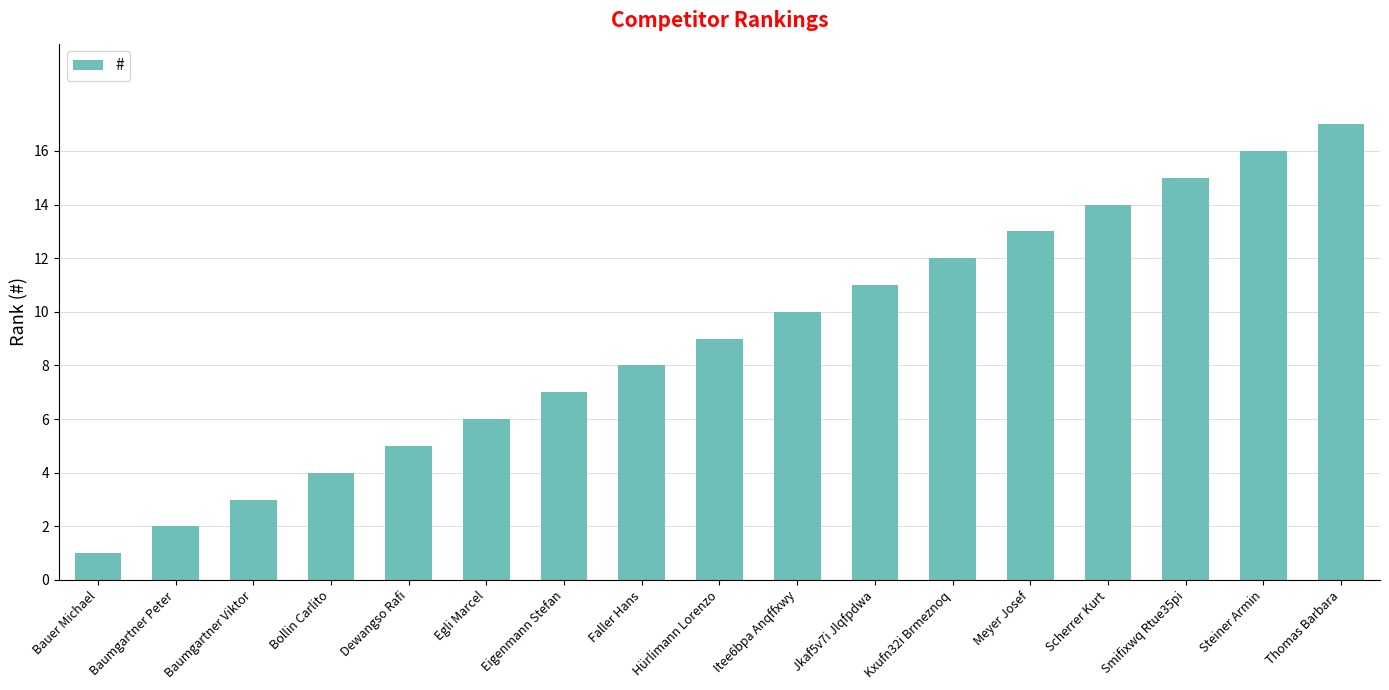

What is the label of the 11th bar from the right?

Eigenmann Stefan